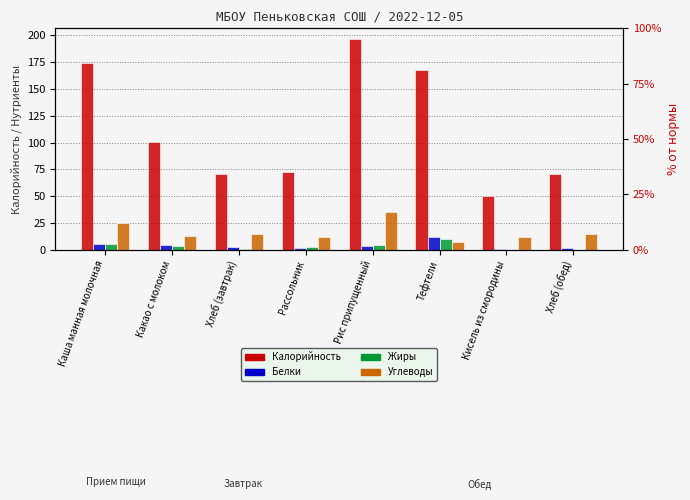

What is the total value across all series at Хлеб (обед)?

87.1